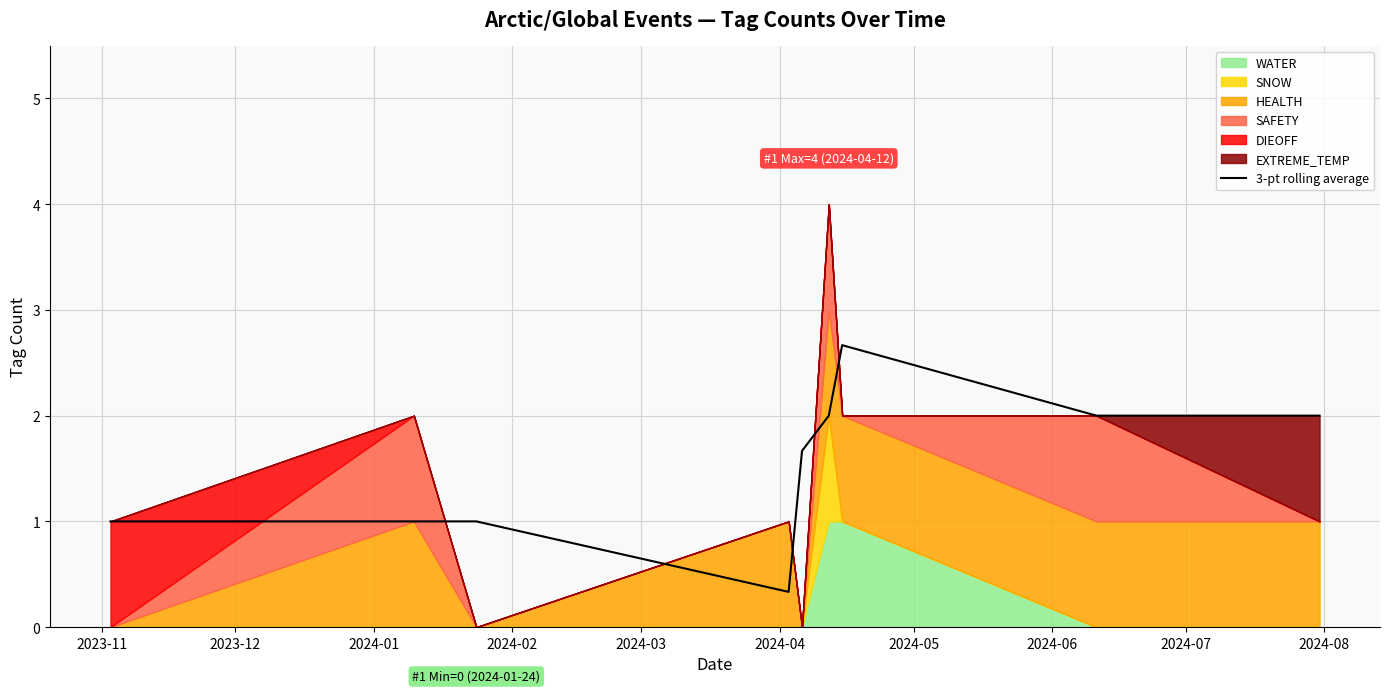

What is the value of the 9th point from the left?

2.0